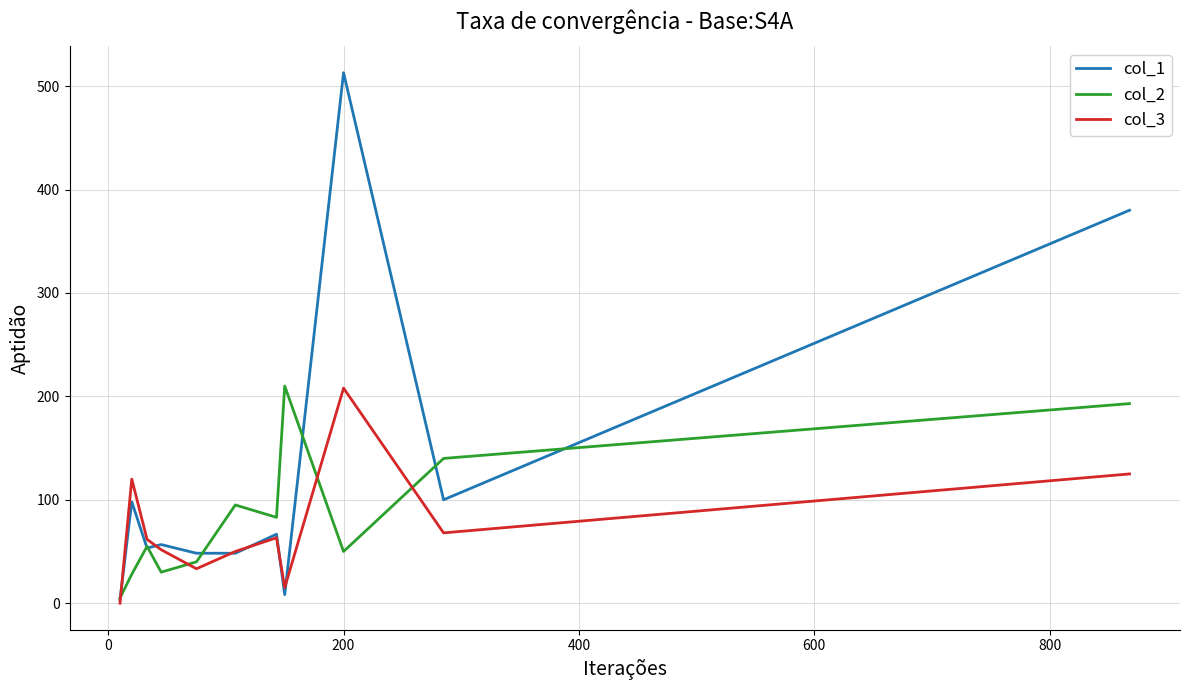

Which series has the widest spread of values?

col_1